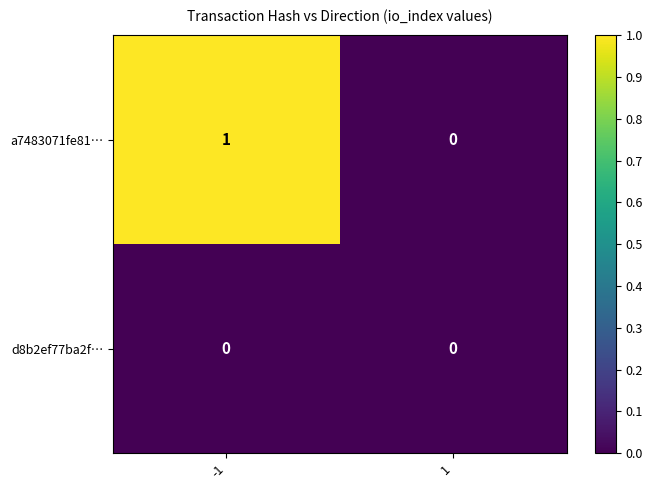

What is the difference between the highest and lowest values at -1?

1